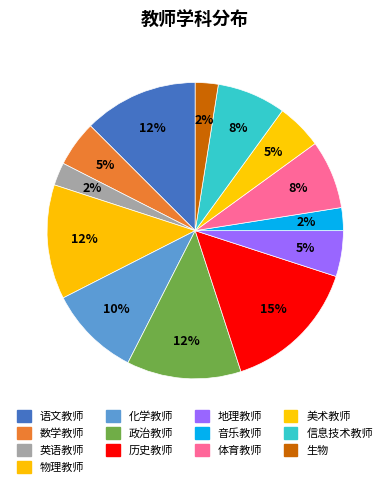

How many segments does this pie chart have?

13